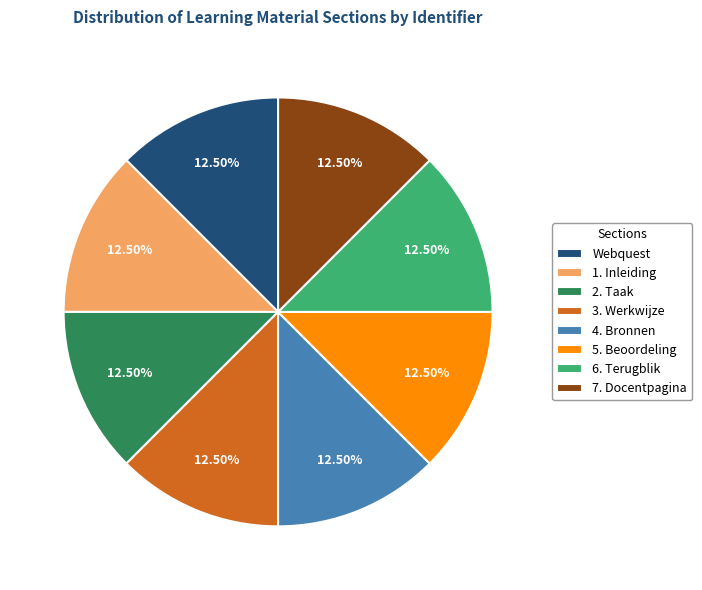

Does Webquest account for over 50% of the chart?

No